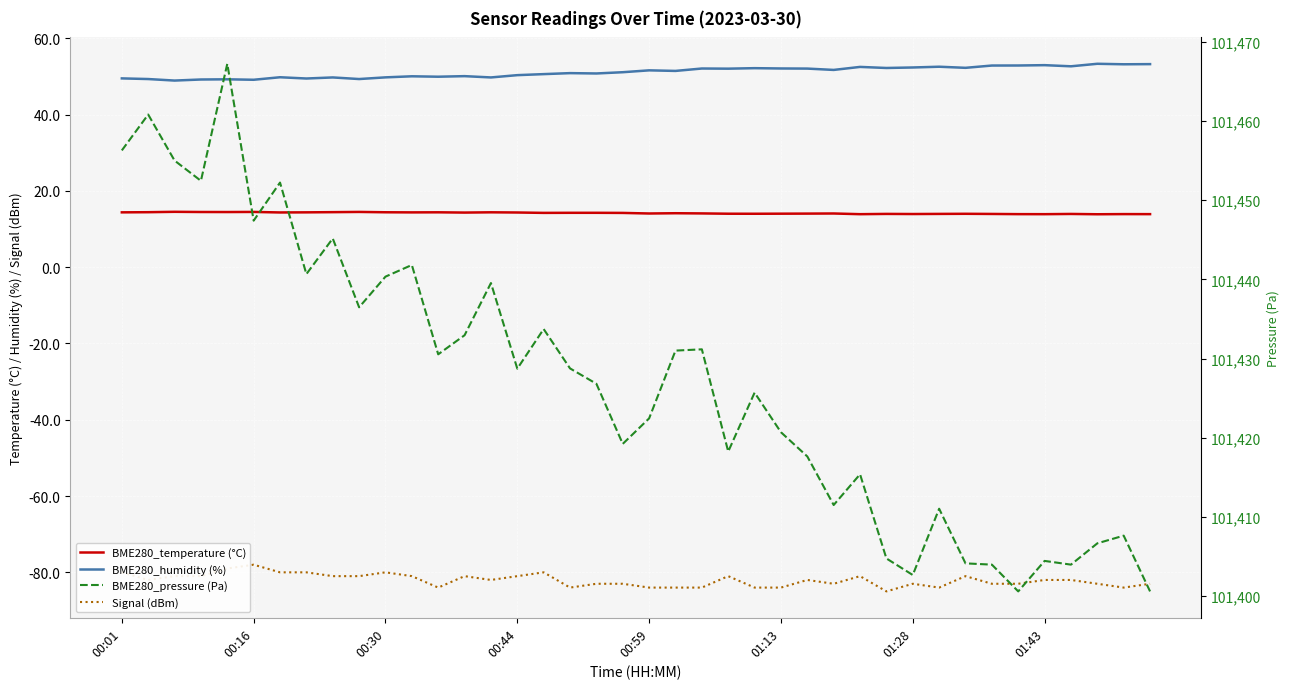

True or false: BME280_temperature (°C) and Signal (dBm) intersect in this chart.

False